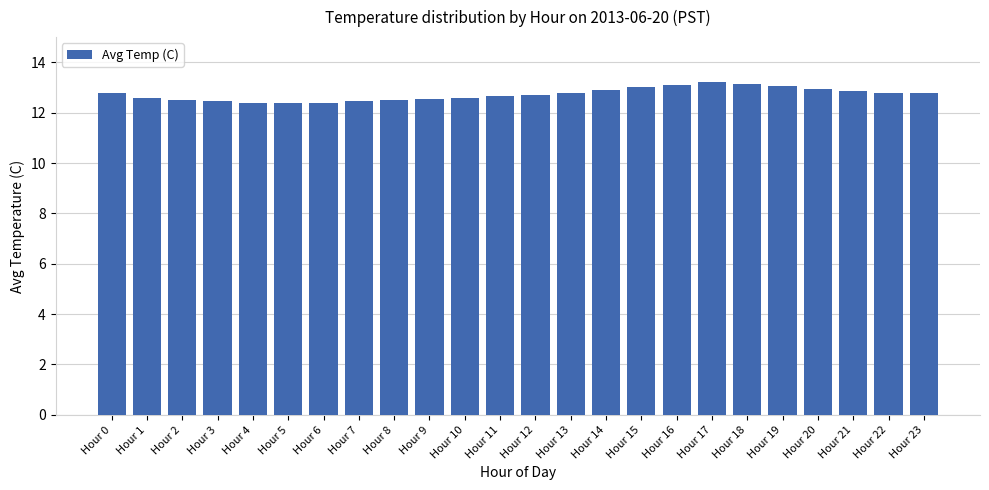

What is the smallest value displayed?

12.4